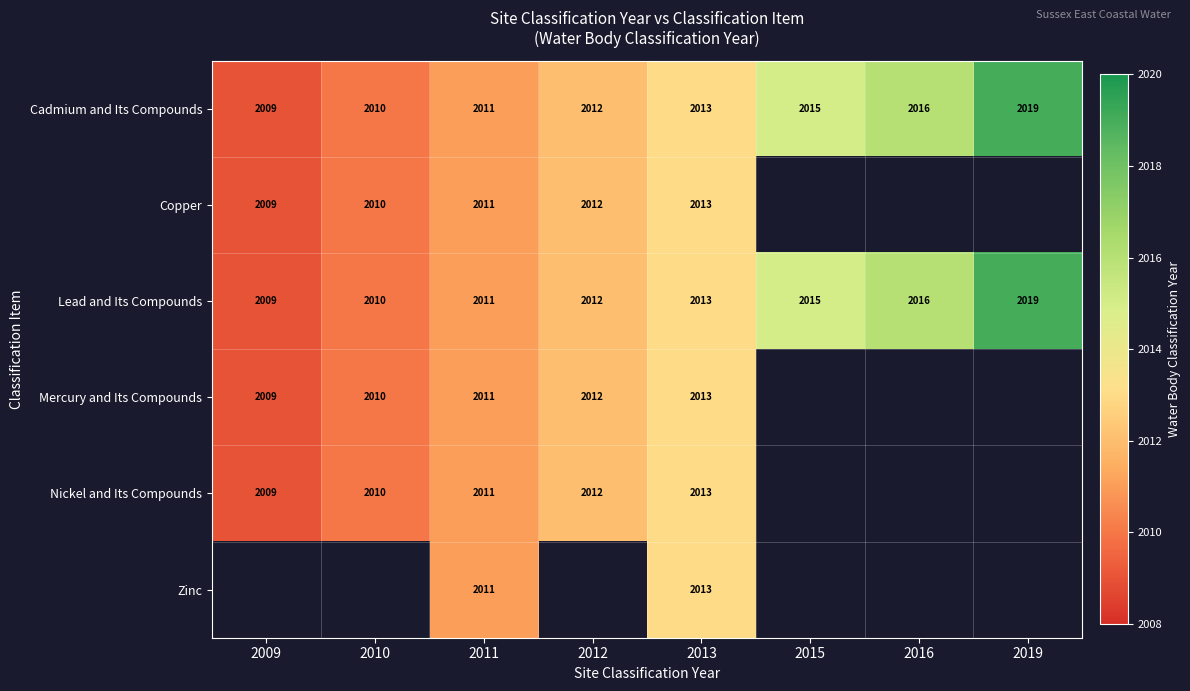

What is the sum of all Lead and Its Compounds values?

16105